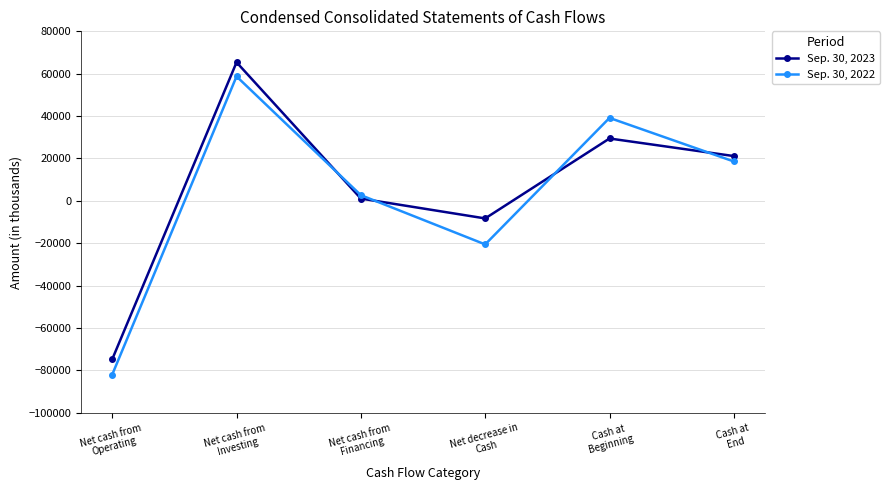

The Sep. 30, 2023 series shows -131333 at Net cash from
Operating. True or false?

False